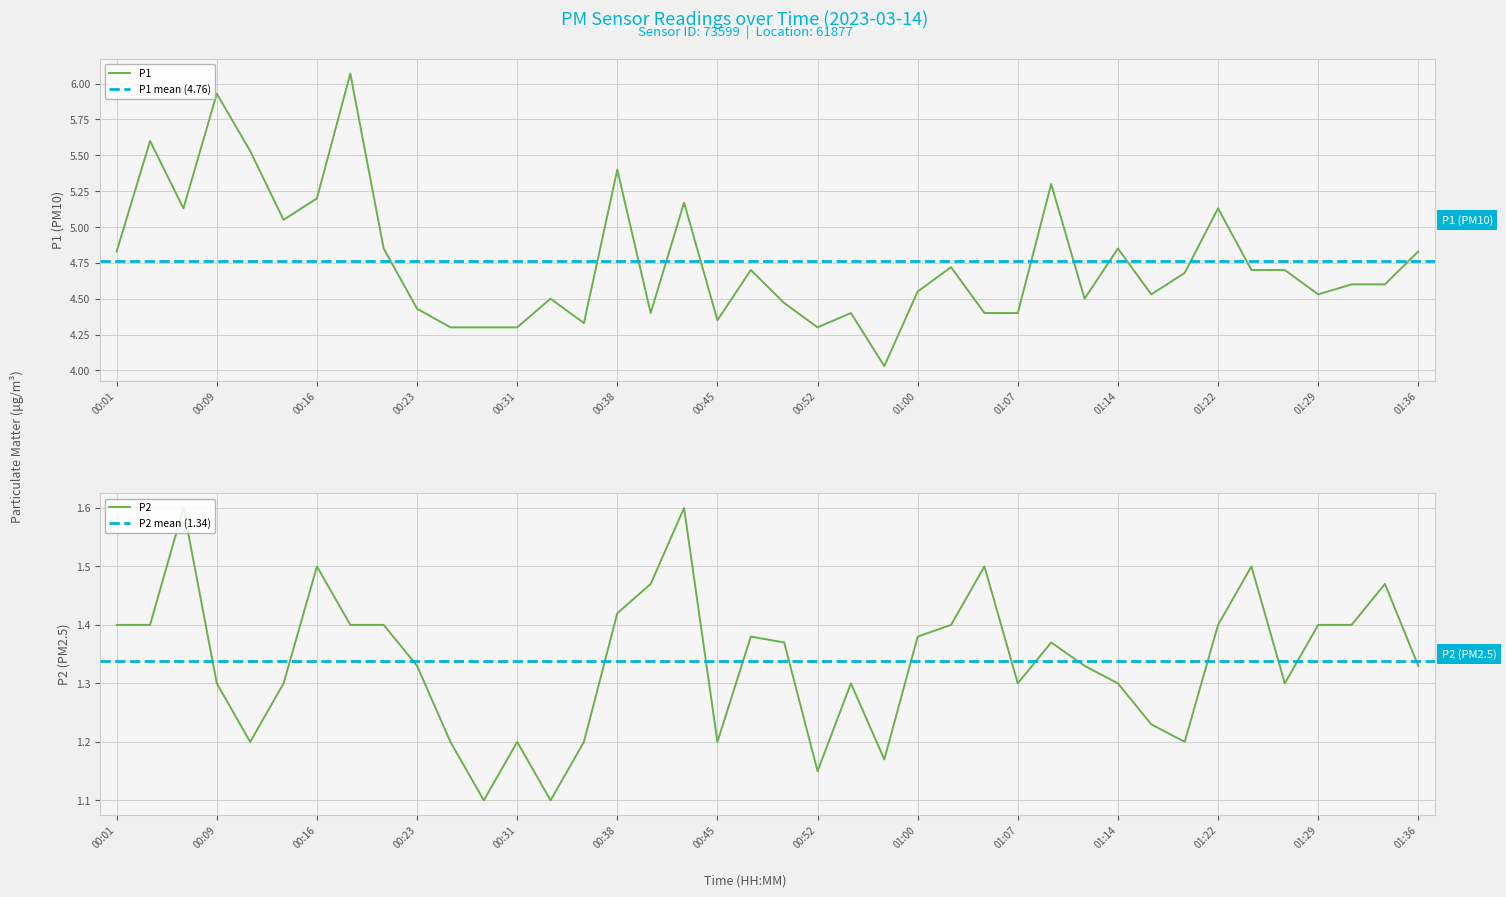

How many series are shown in this chart?

2